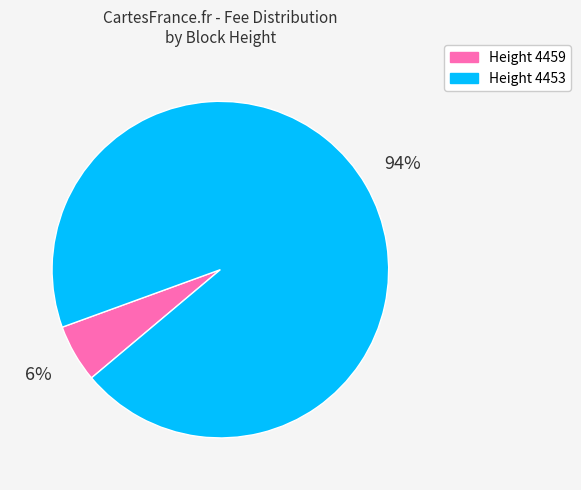

Is it true that Height 4453 is 99% of the pie?

False